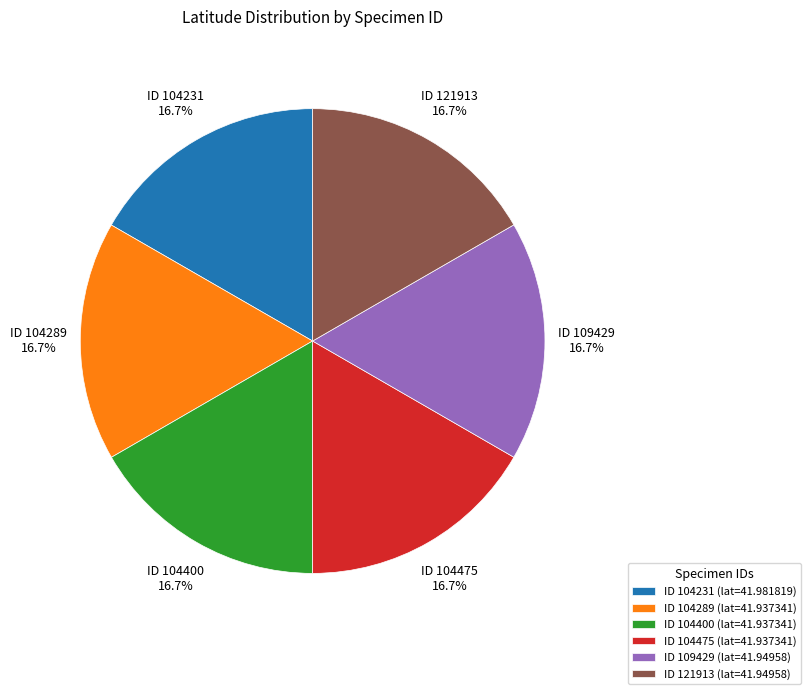

Does ID 104475 account for over 50% of the chart?

No